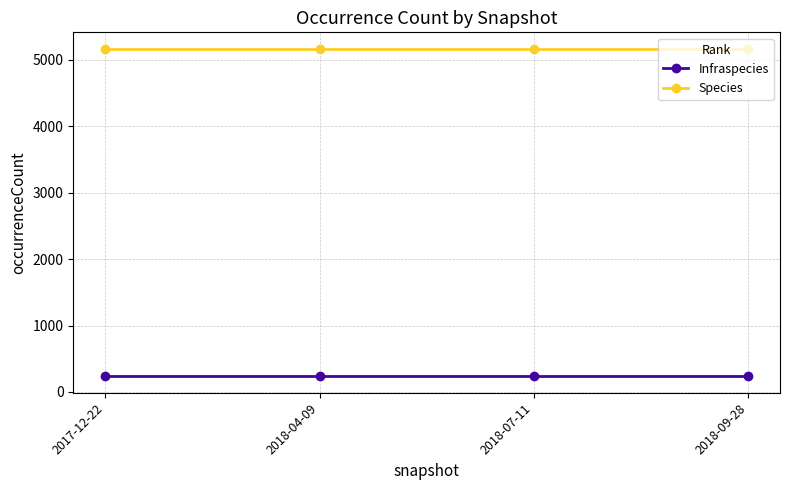

What is the lowest value of the Species series?

5169